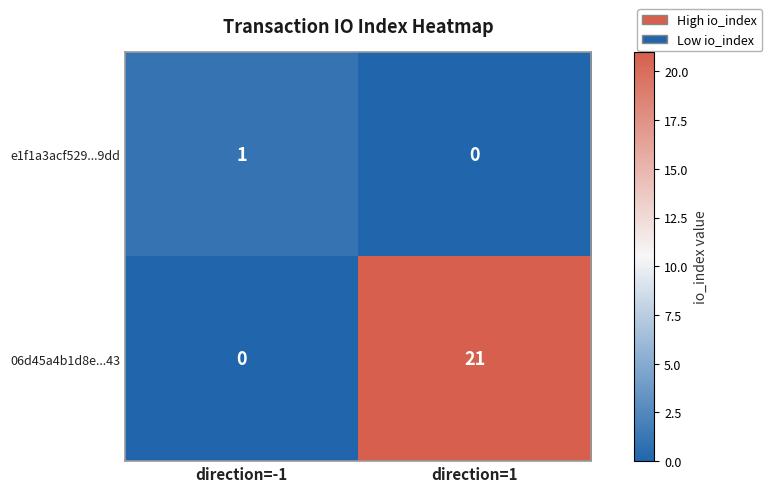

Rank the series by their average value, from lowest to highest.

e1f1a3acf529...9dd, 06d45a4b1d8e...43